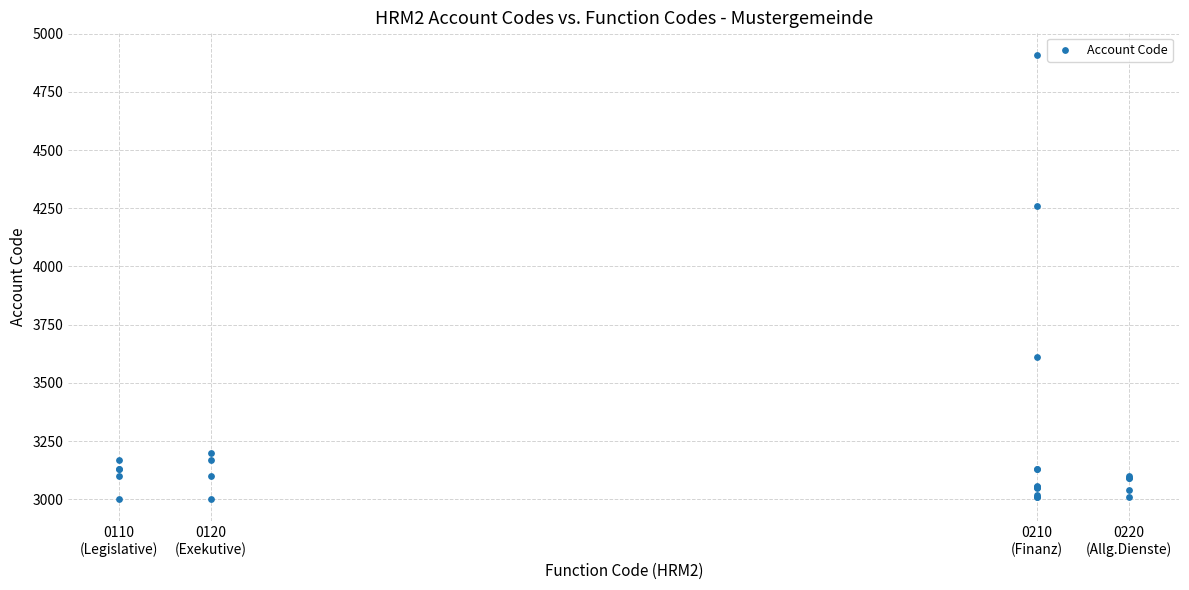

What Y value in the scatter plot is closest to 3955?

4260.0